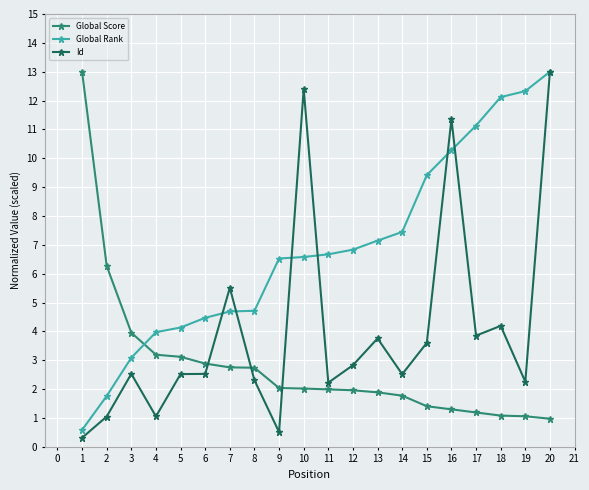

Which series changed the most between 10 and 17?

Id